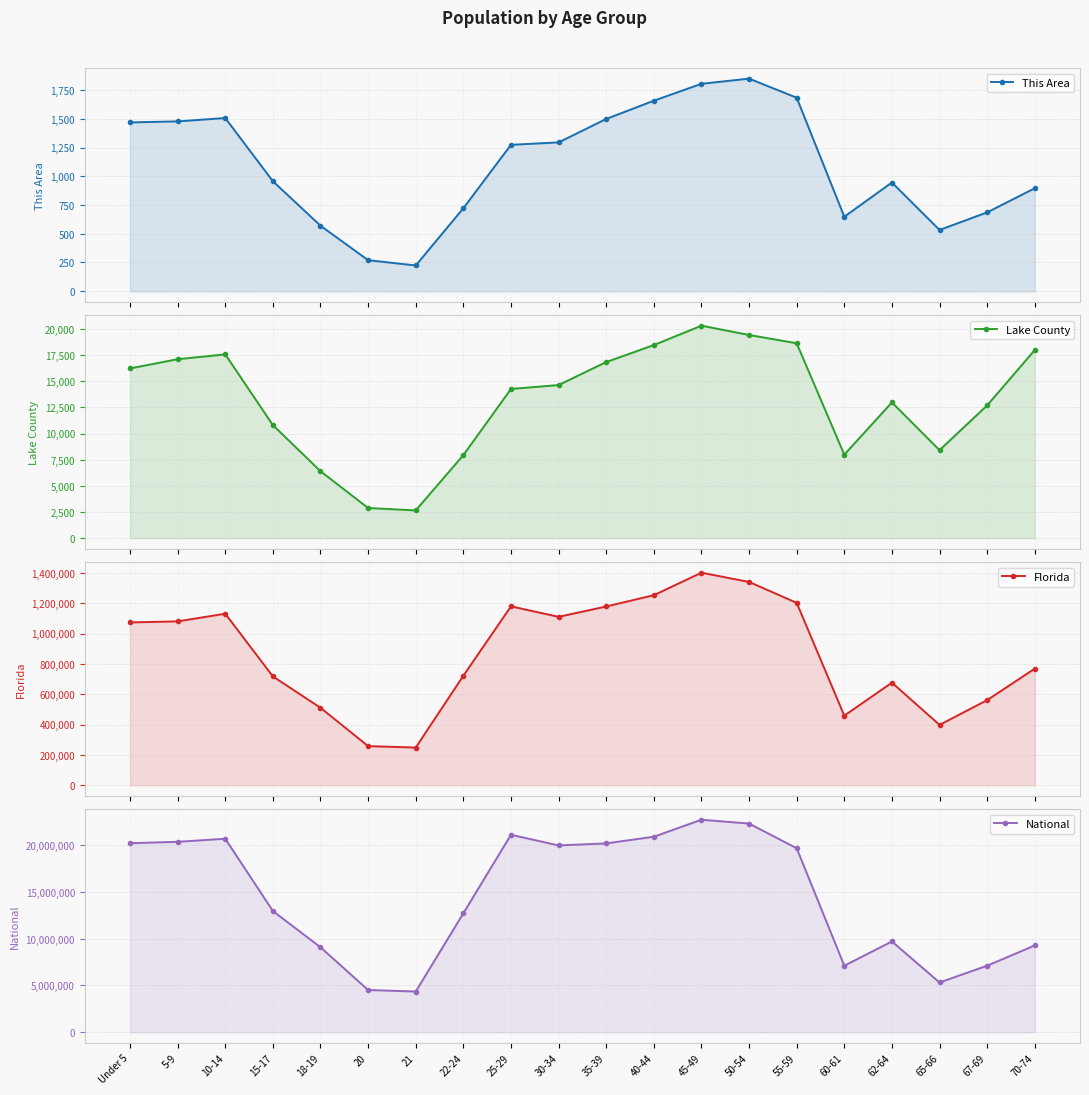

Between 55-59 and 18-19, which is larger?

55-59